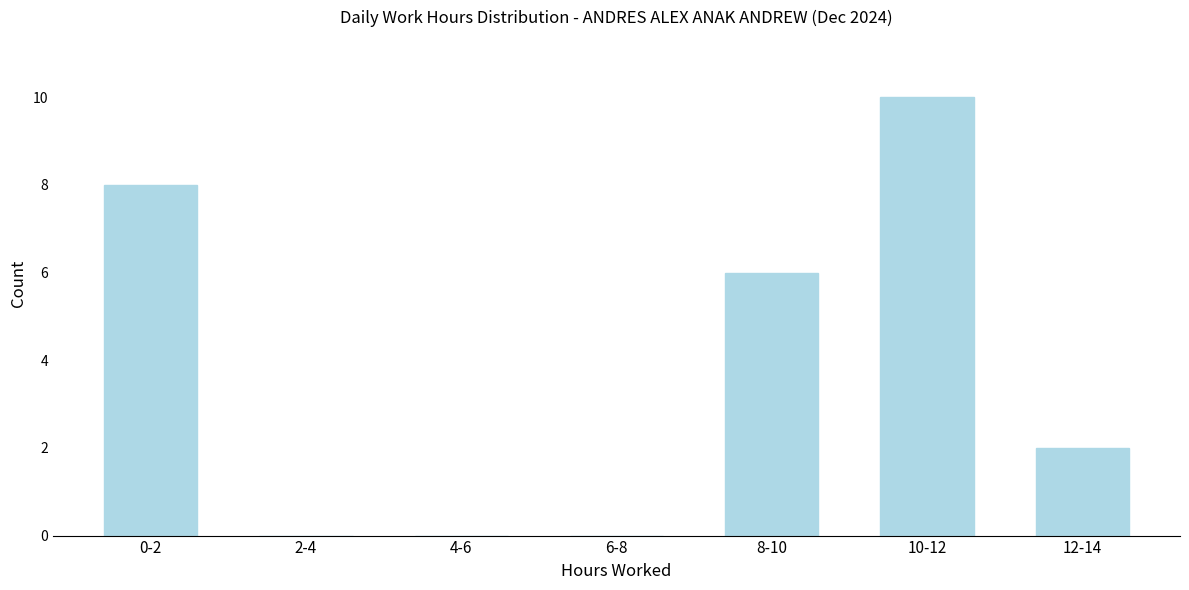

Reading left to right, transcribe all the data shown in this chart.

0-2=8	2-4=0	4-6=0	6-8=0	8-10=6	10-12=10	12-14=2